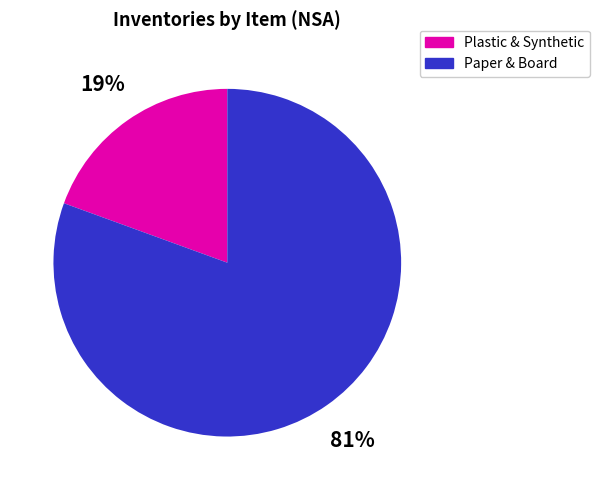

Which slice is the largest?

Paper & Board